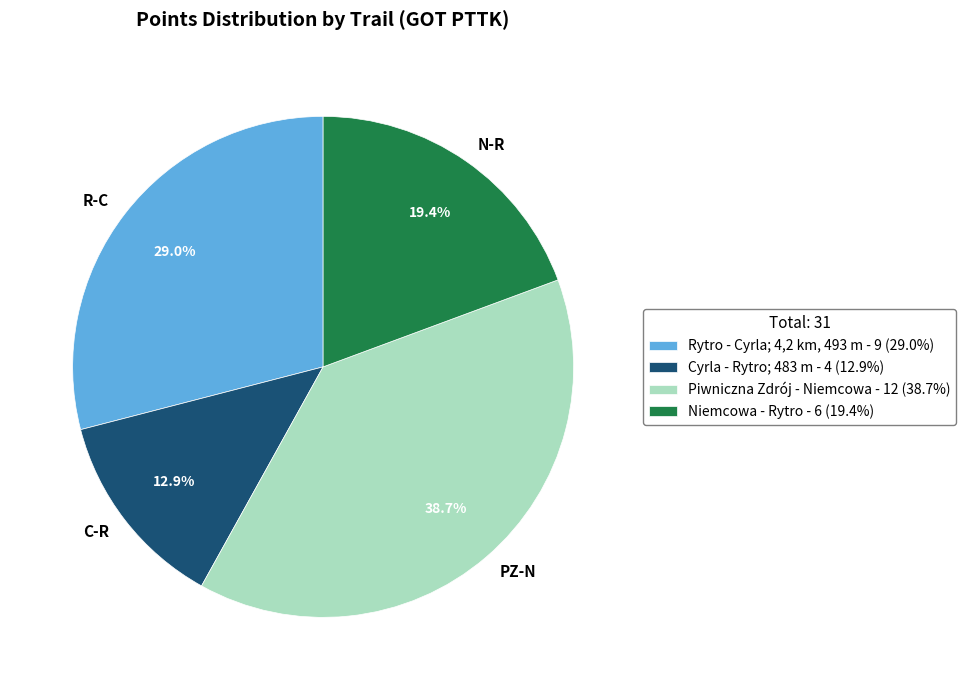

What percentage is NOT represented by Rytro - Cyrla; 4,2 km, 493 m?

71.0%